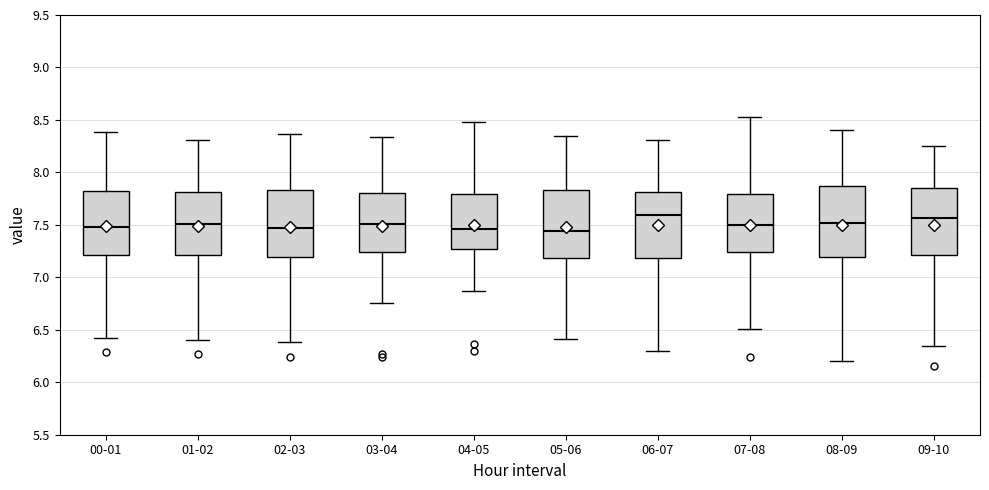

Reading left to right, transcribe this box plot: for each box, give where its median line is, the range the box spans, and where its two whiskers end, as read against the y-axis. The values are not printed on the chart, so give them approximately, as read against the axis.

00-01: median 7.50, box 7.20 to 7.80, whiskers 6.40 to 8.40
01-02: median 7.50, box 7.20 to 7.80, whiskers 6.40 to 8.30
02-03: median 7.45, box 7.20 to 7.85, whiskers 6.40 to 8.35
03-04: median 7.50, box 7.25 to 7.80, whiskers 6.75 to 8.35
04-05: median 7.45, box 7.25 to 7.80, whiskers 6.85 to 8.50
05-06: median 7.45, box 7.20 to 7.85, whiskers 6.40 to 8.35
06-07: median 7.60, box 7.20 to 7.80, whiskers 6.30 to 8.30
07-08: median 7.50, box 7.25 to 7.80, whiskers 6.50 to 8.55
08-09: median 7.50, box 7.20 to 7.85, whiskers 6.20 to 8.40
09-10: median 7.55, box 7.20 to 7.85, whiskers 6.35 to 8.25